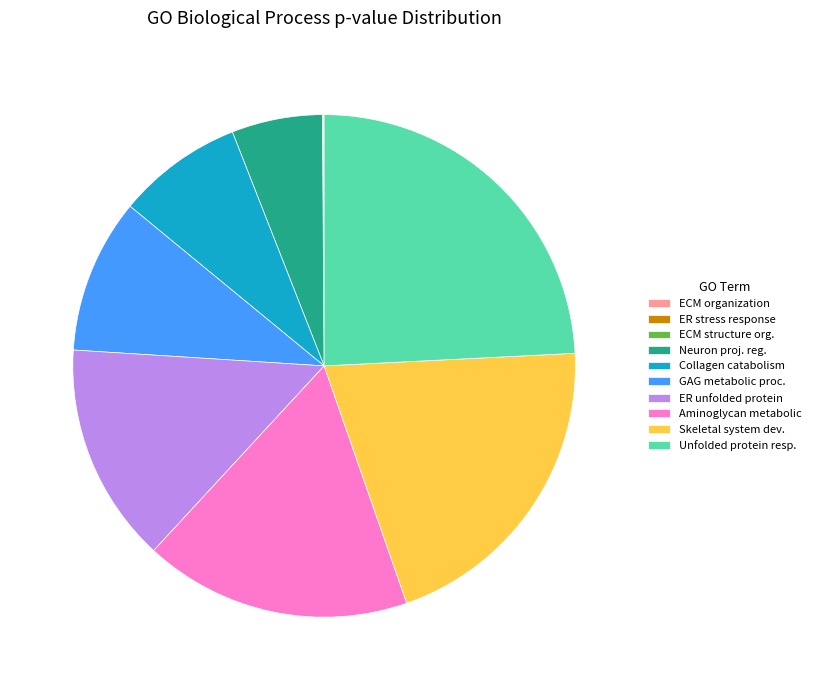

Between Skeletal system dev. and ER unfolded protein, which is larger?

Skeletal system dev.